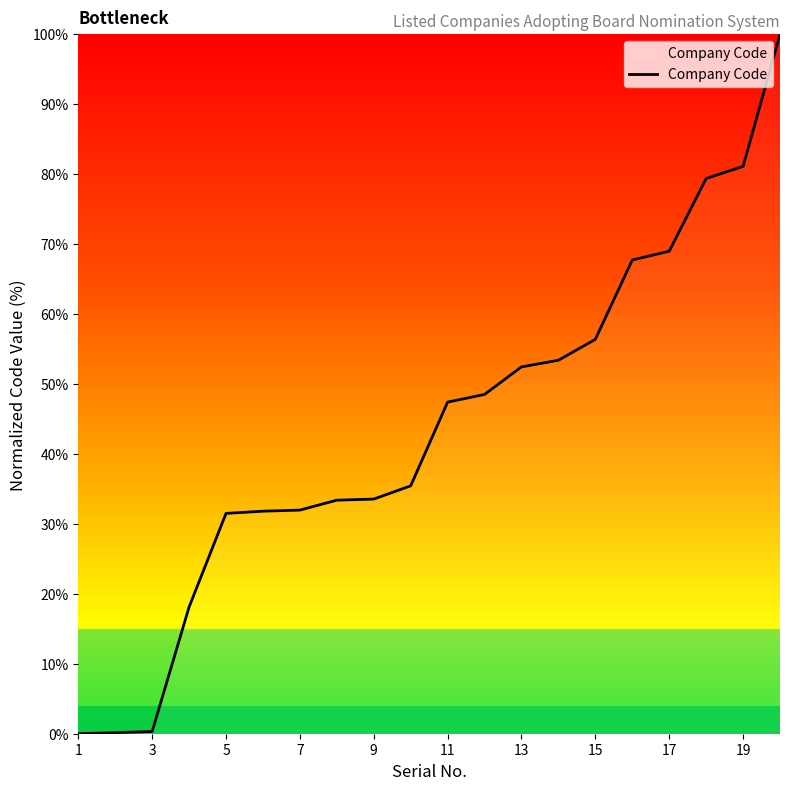

What is the difference between the maximum and minimum values?

100.0